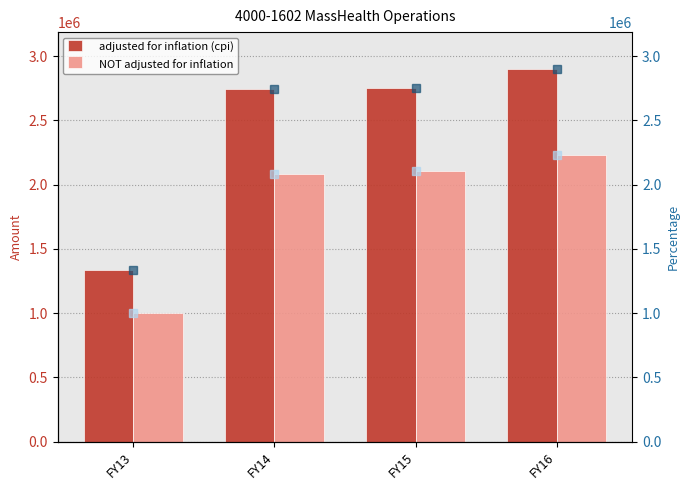

What is the greatest value displayed?

2897994.0